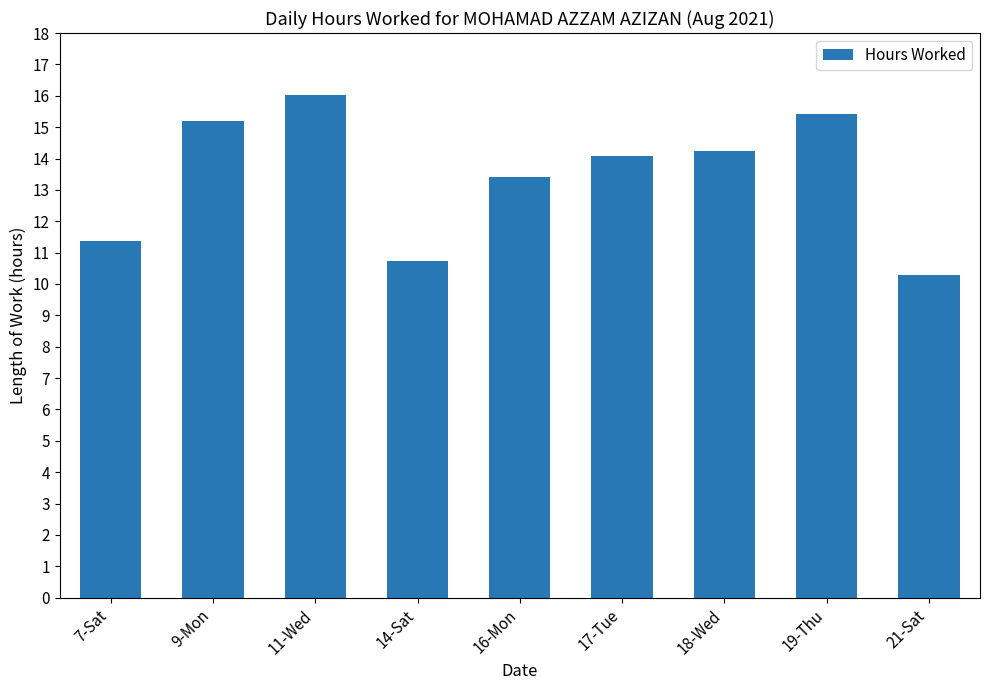

The value at 19-Thu is 15.4. True or false?

True